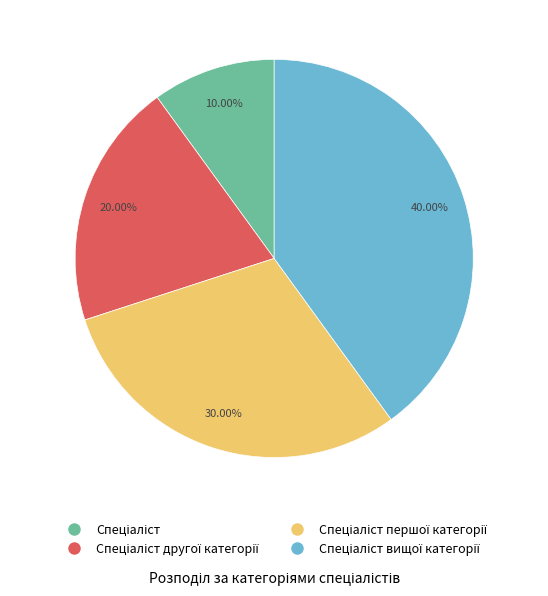

Is there any slice that represents more than half of the pie?

No